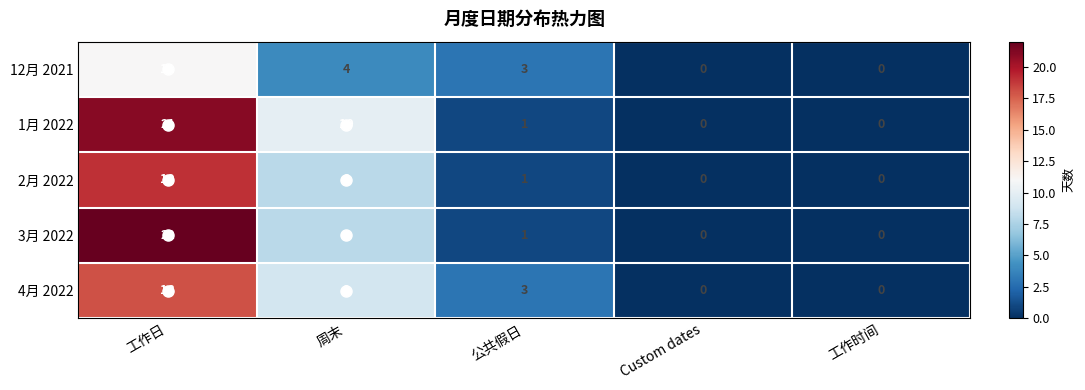

At which category is the sum across all series the highest?

工作日